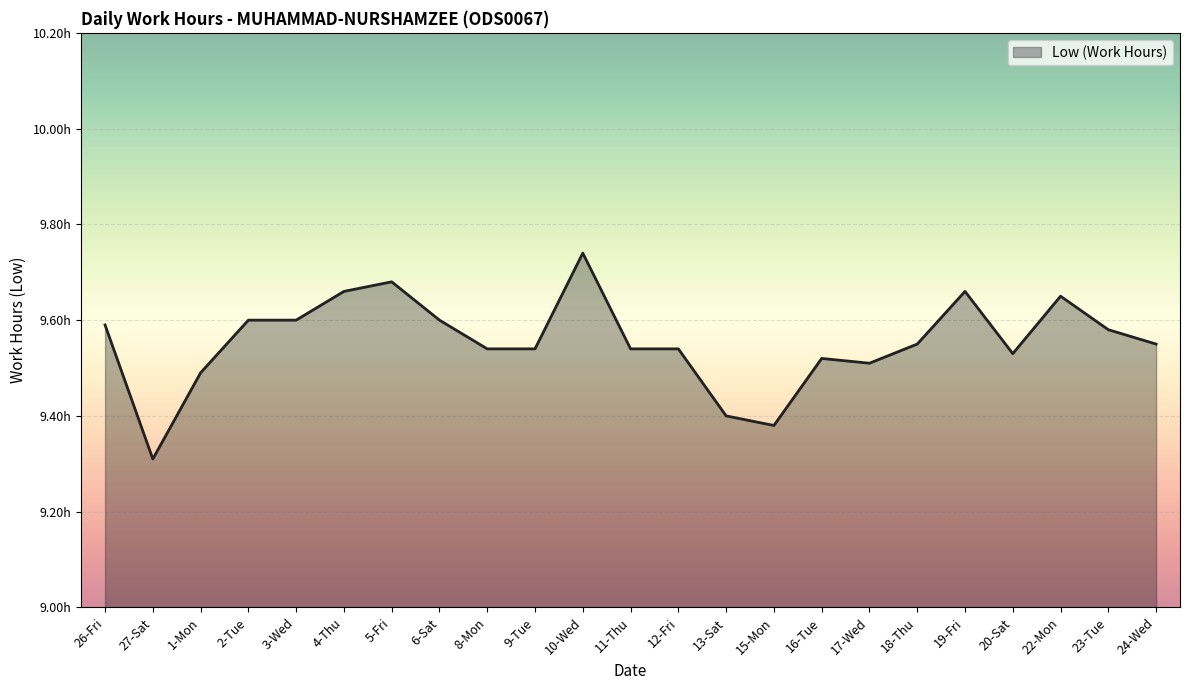

Is it true that the value at 2-Tue is 3.9?

False